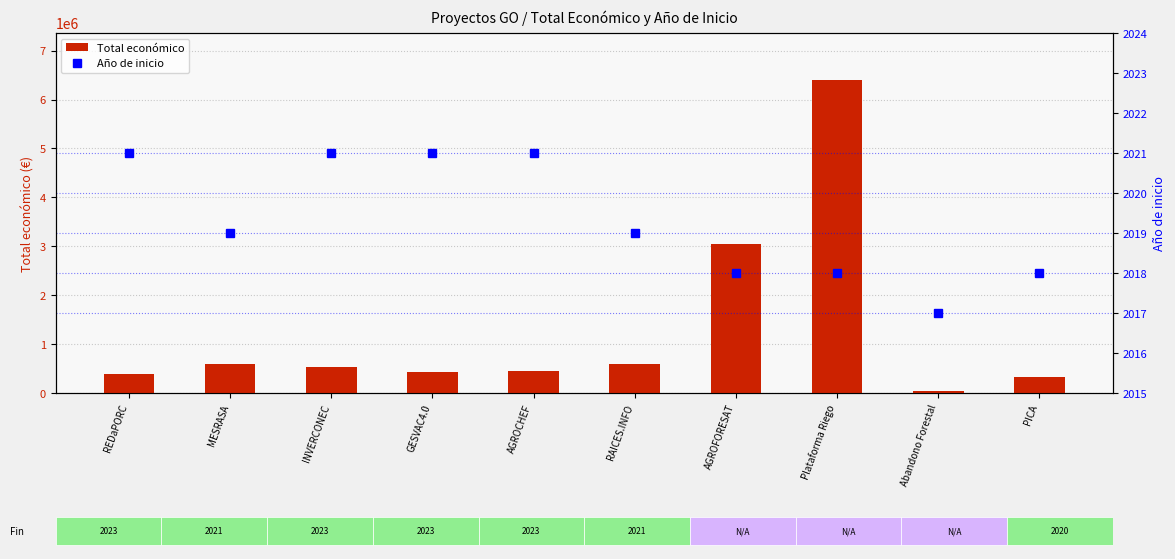

What is the value of the Total económico bar at the 1st from the left?

385549